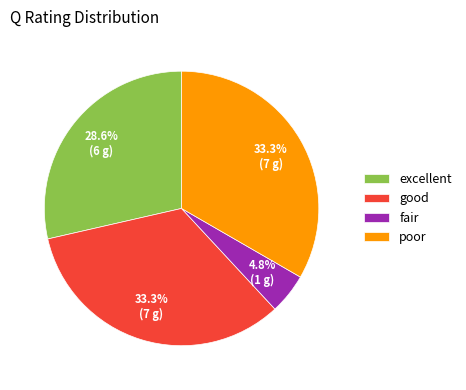

What percentage is NOT represented by excellent?

71.4%